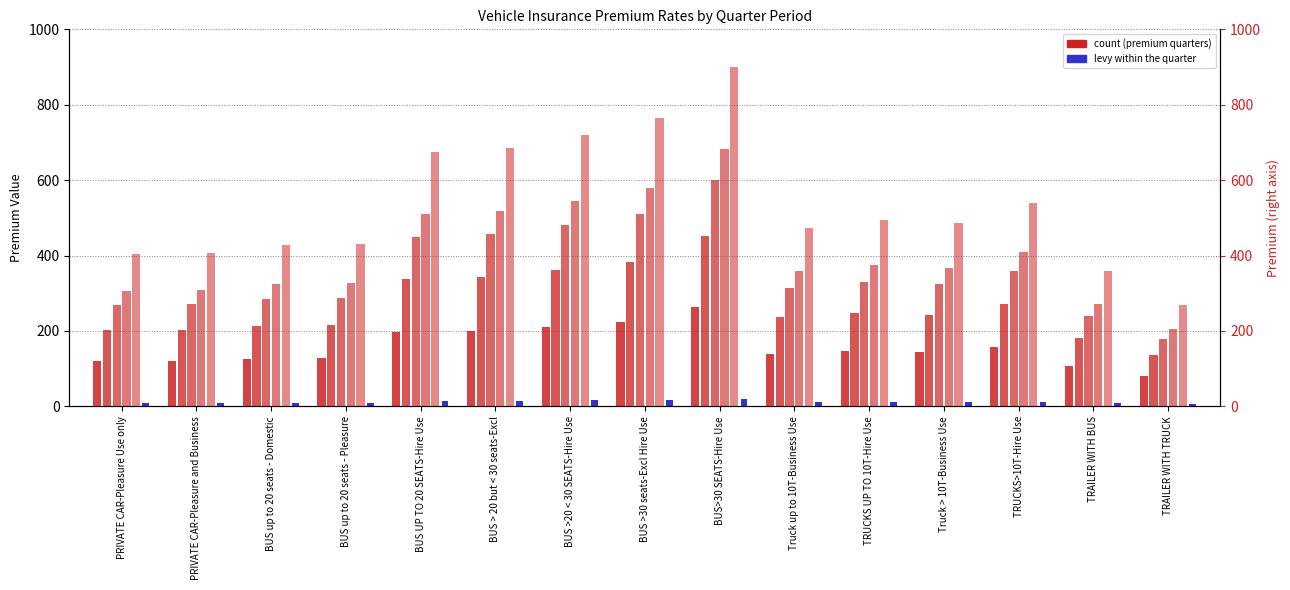

What is the highest value of the FOUR QUARTERS series?

681.8